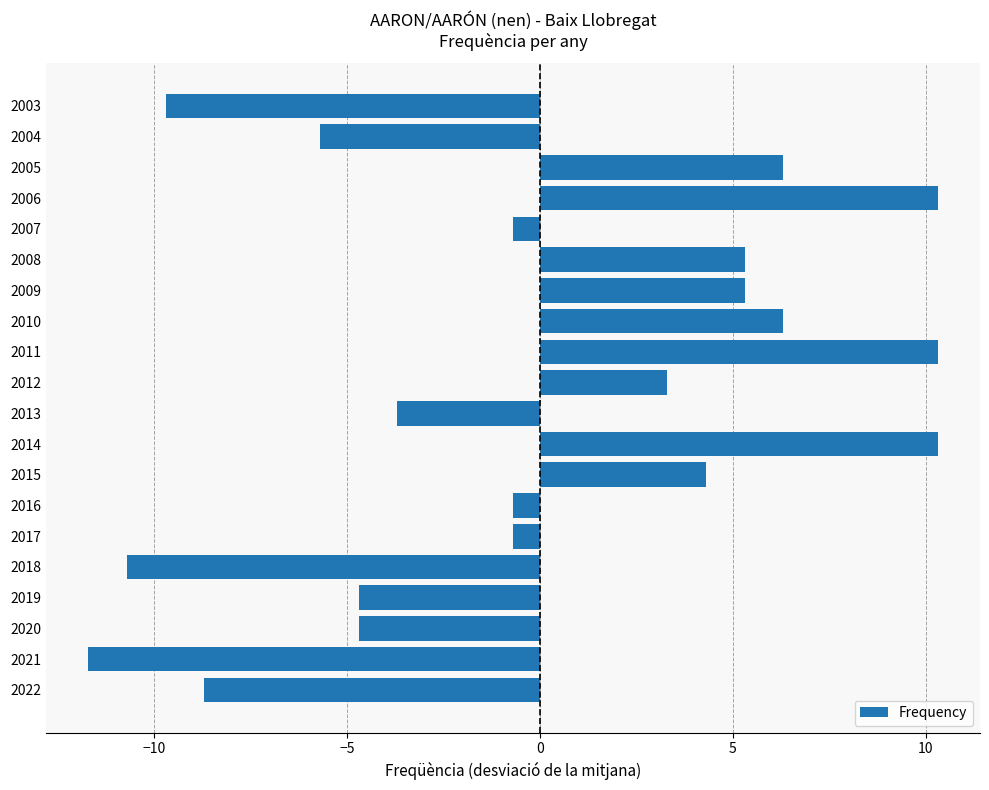

What is the sum of the values at 2022 and 2010?

-2.4